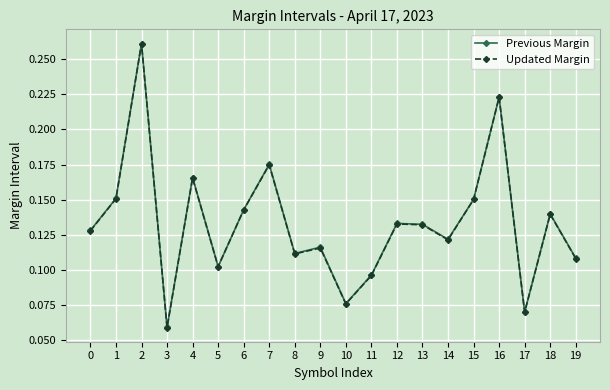

Which series ends up on top after the final intersection of Previous Margin and Updated Margin?

Previous Margin